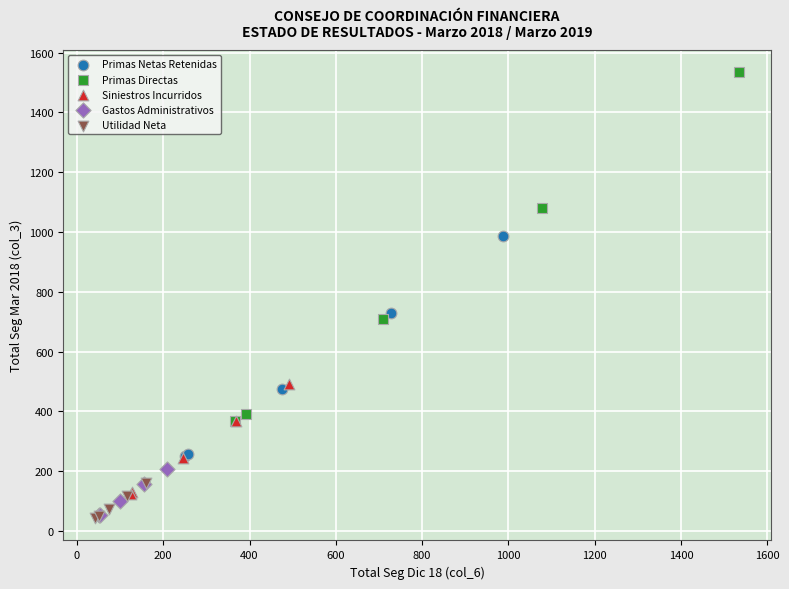

What are all the series names shown in the legend?

Primas Netas Retenidas, Primas Directas, Siniestros Incurridos, Gastos Administrativos, Utilidad Neta